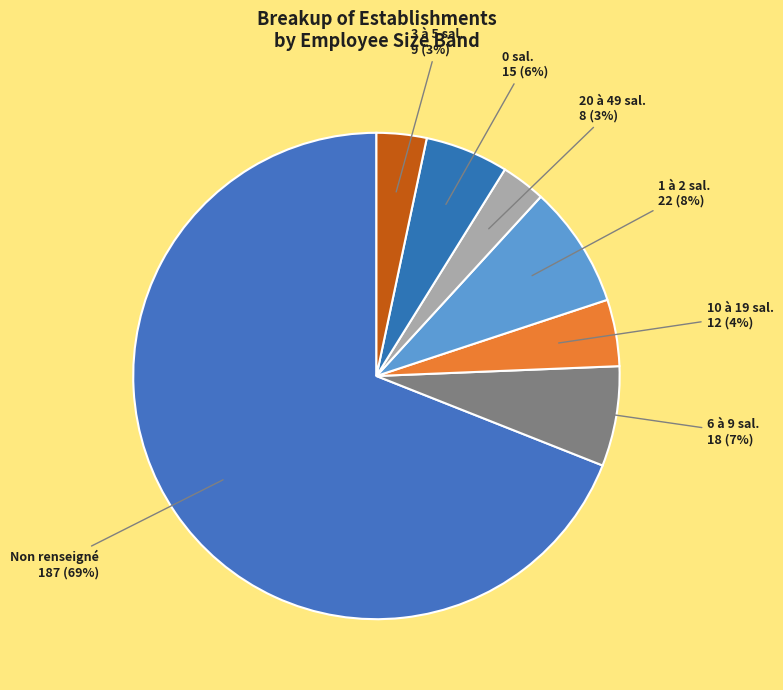

How many slices are in this pie chart?

7